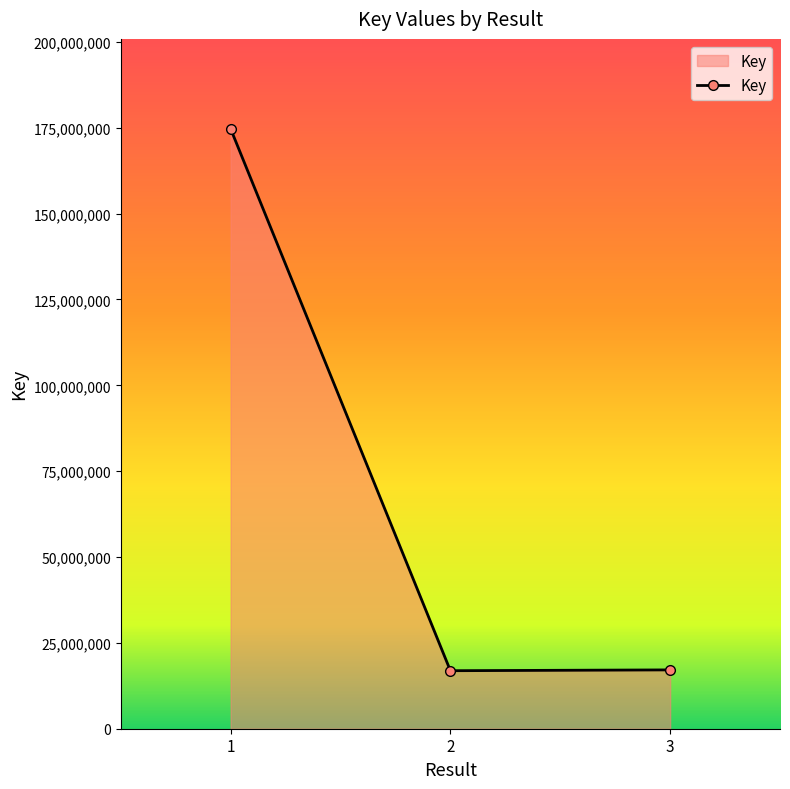

What is the change in value from 1 to 2?

-157785973